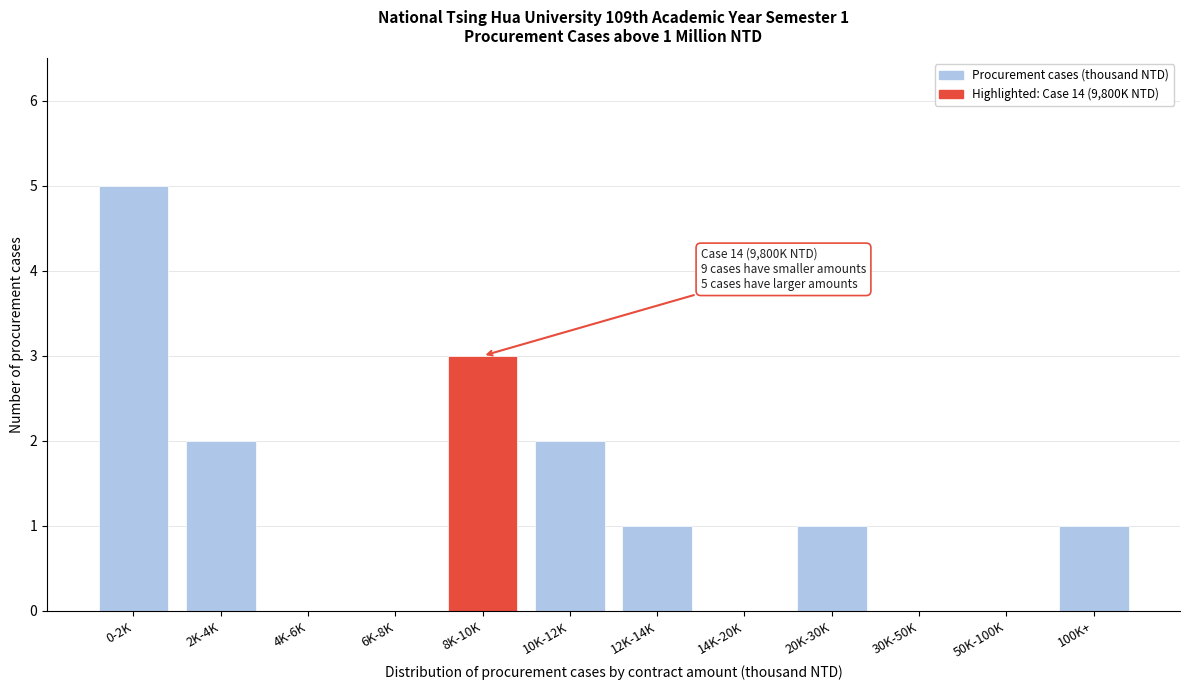

Reading left to right, transcribe all the data shown in this chart.

0-2K=5	2K-4K=2	4K-6K=0	6K-8K=0	8K-10K=3	10K-12K=2	12K-14K=1	14K-20K=0	20K-30K=1	30K-50K=0	50K-100K=0	100K+=1